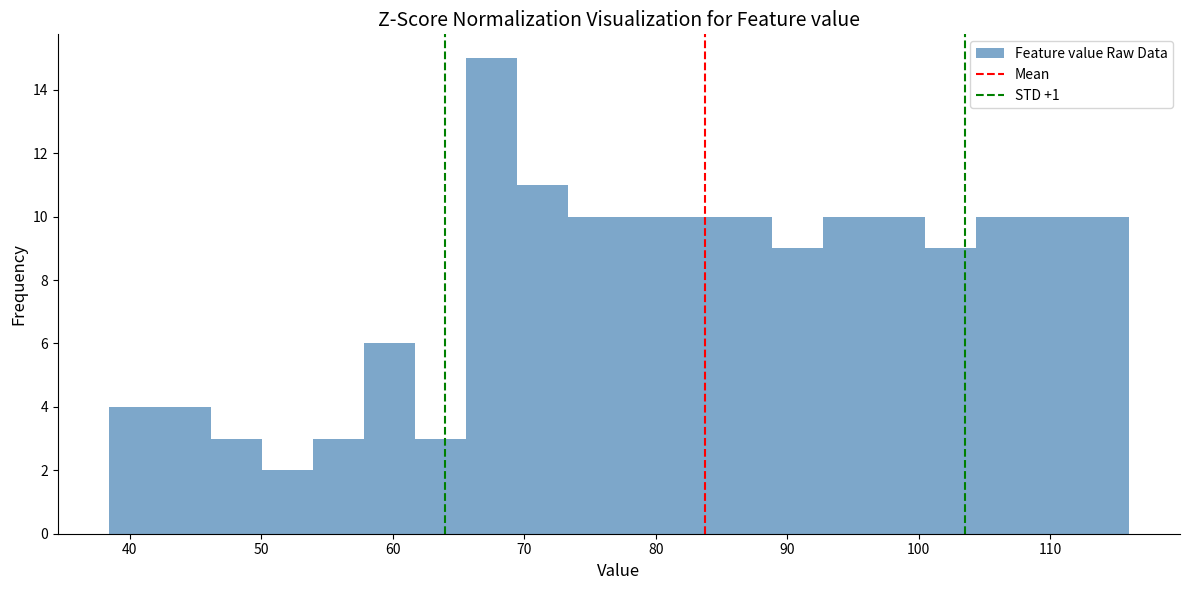

Around what value on the x-axis is the tallest bar? Give the approximate position of its centre, as read against the axis.

68